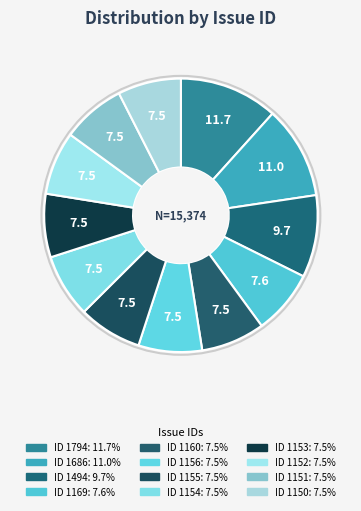

How many segments does this pie chart have?

12